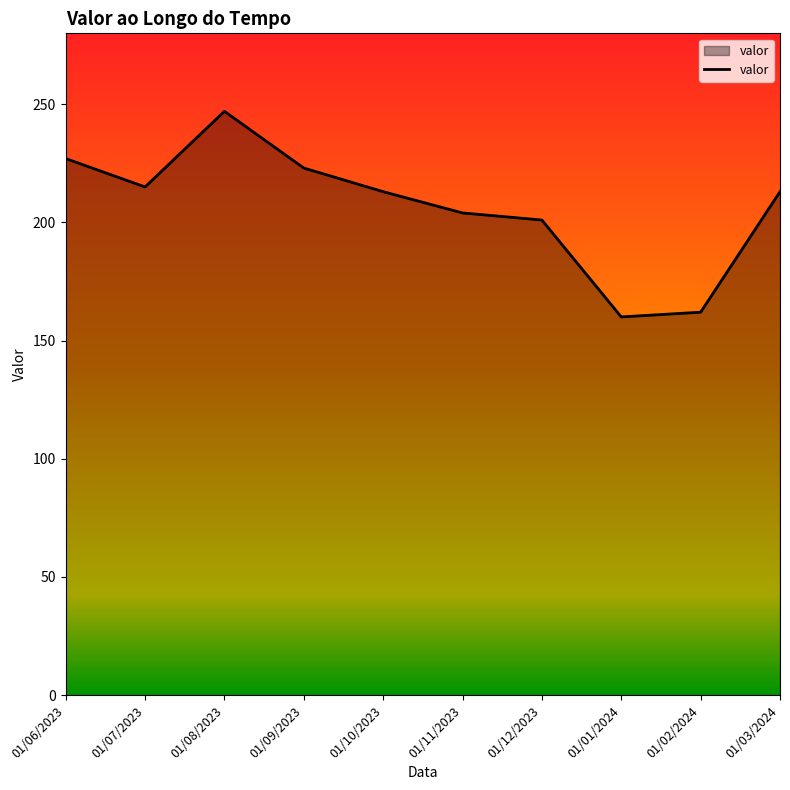

True or false: the data has more than 0 interior local peaks.

True